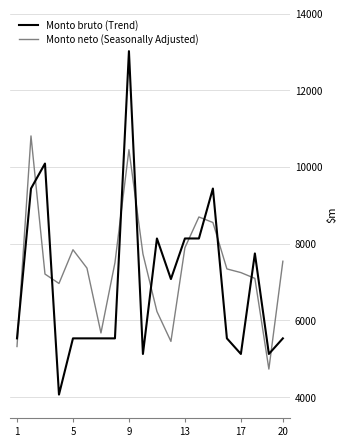

What is the difference between the maximum and minimum values in the Monto neto (Seasonally Adjusted) series?

6077.8